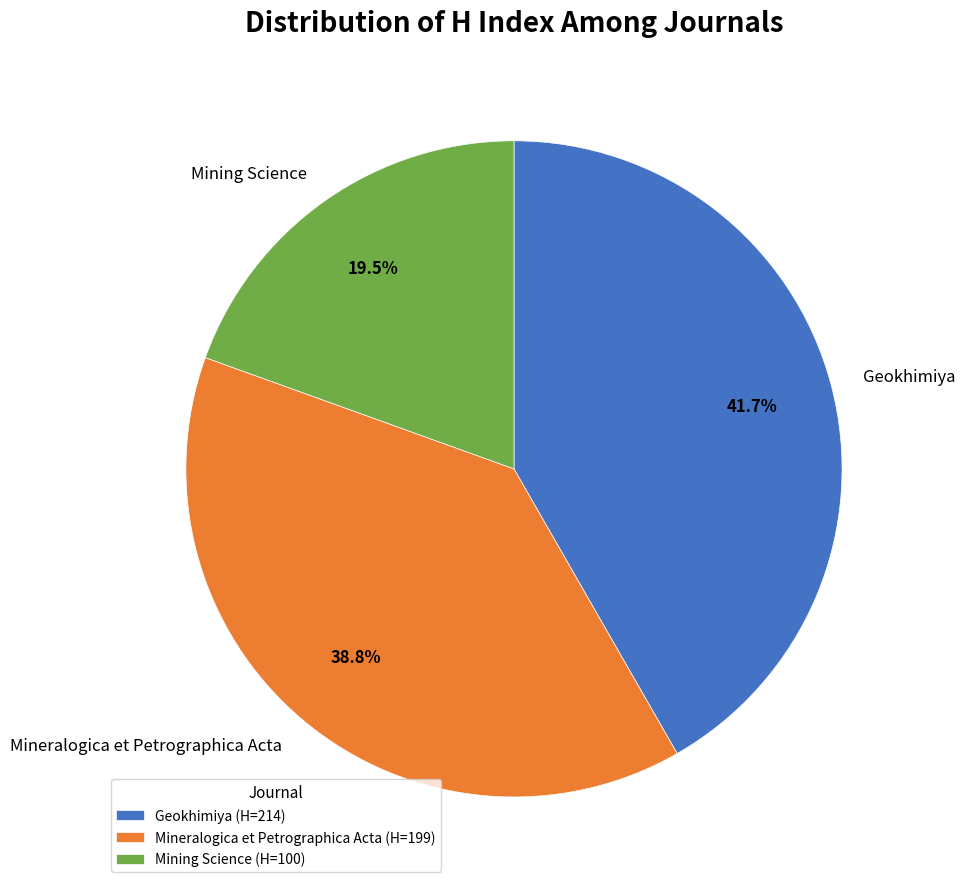

Do Geokhimiya and Mining Science together represent more than half of the pie?

Yes